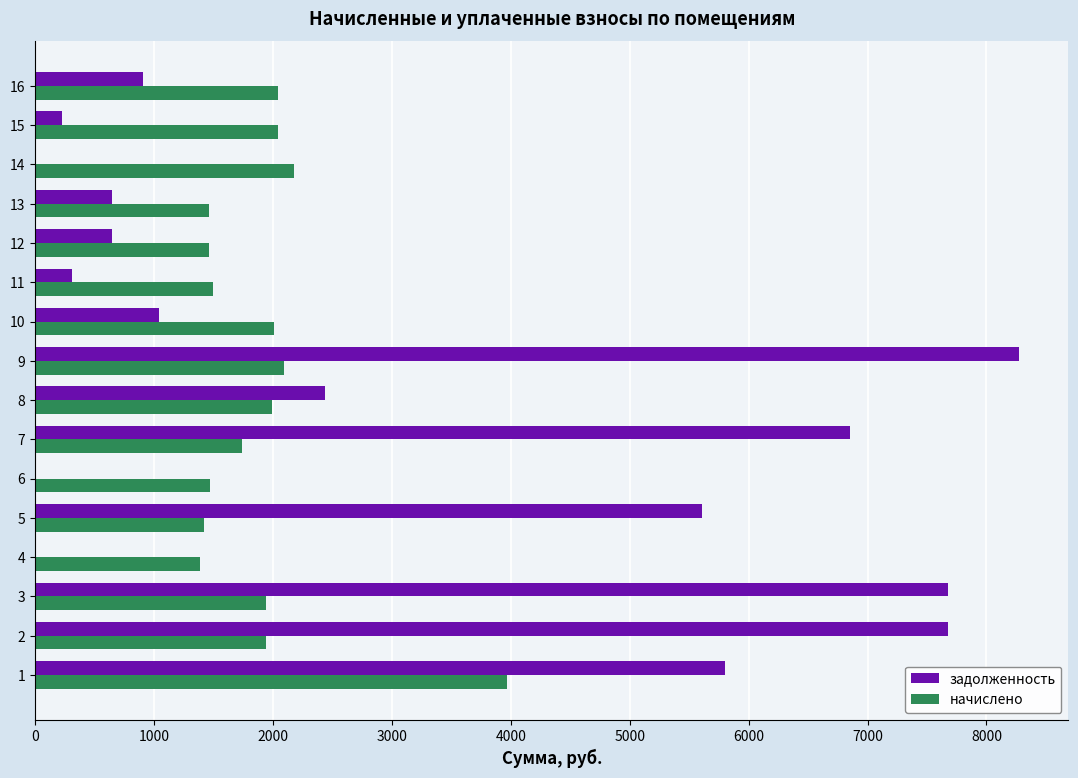

The value of начислено at 14 is 3266.7. True or false?

False